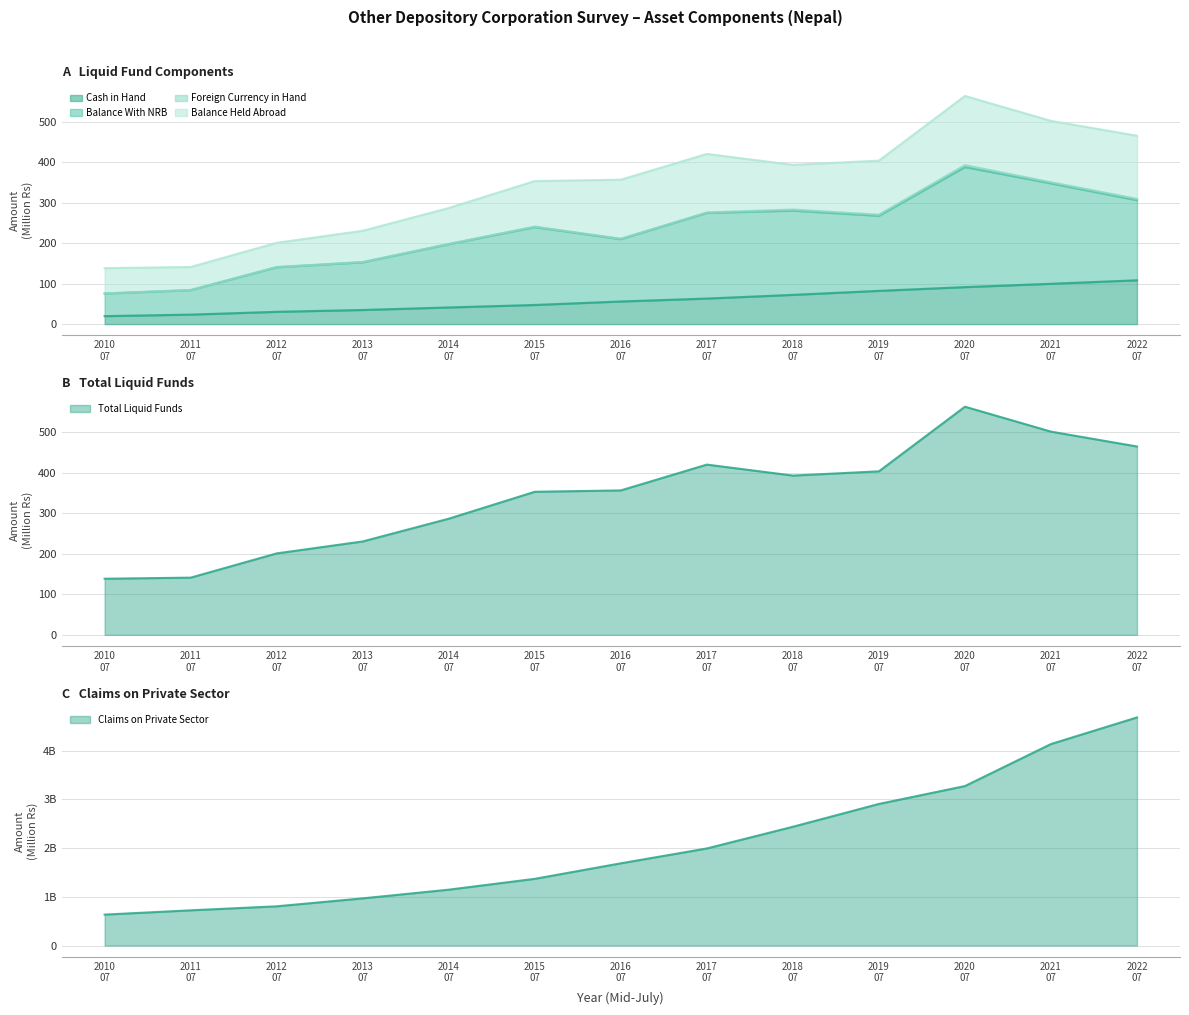

What is the label of the 5th point from the left?

2014 07